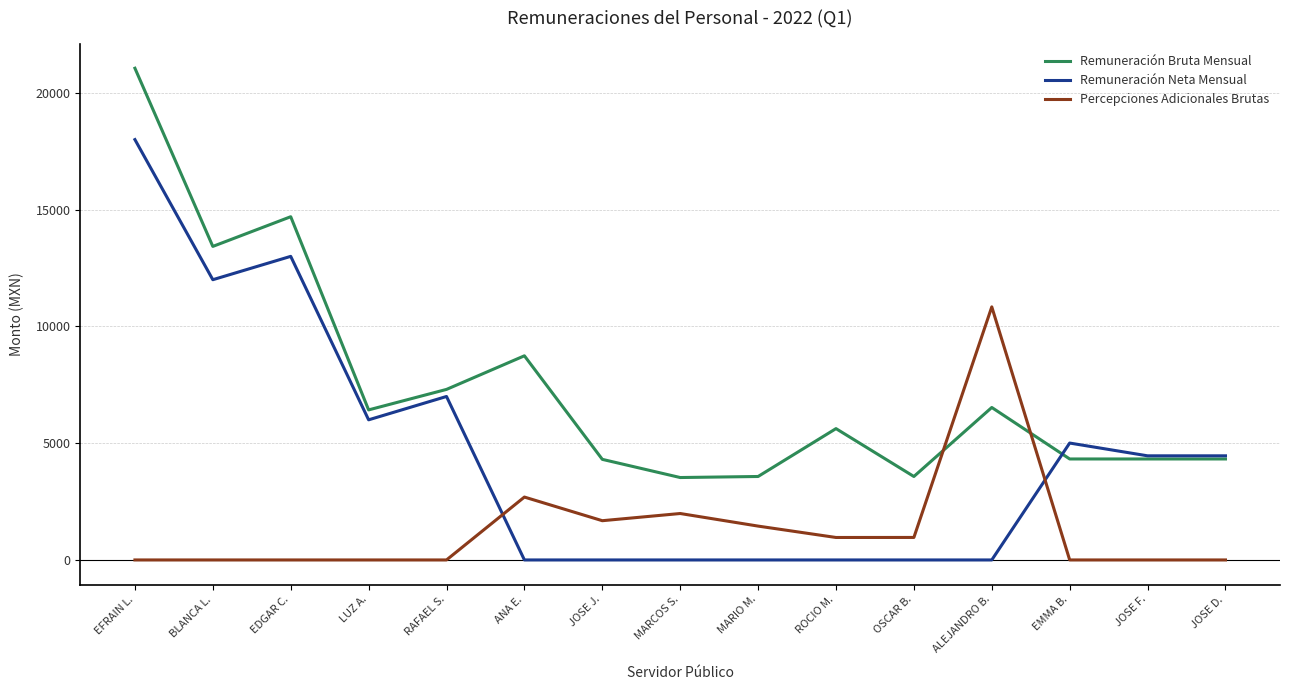

At which category is the sum across all series the highest?

EFRAIN L.